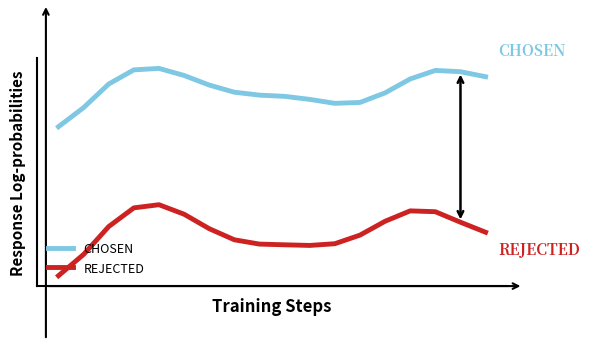

True or false: REJECTED and CHOSEN cross at least once.

False